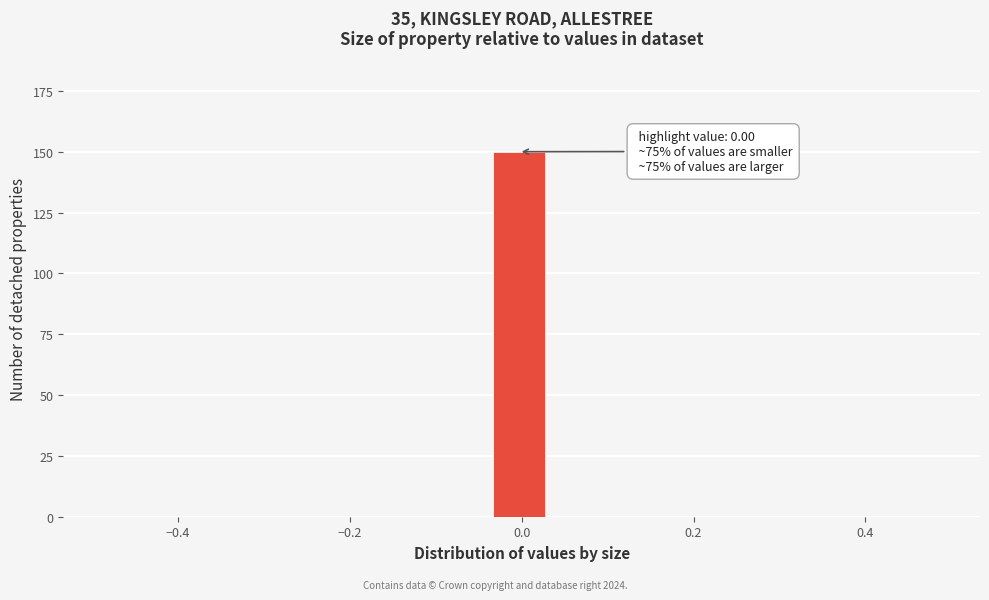

Read against the x-axis, roughly where is the centre of the tallest bar?

0.00